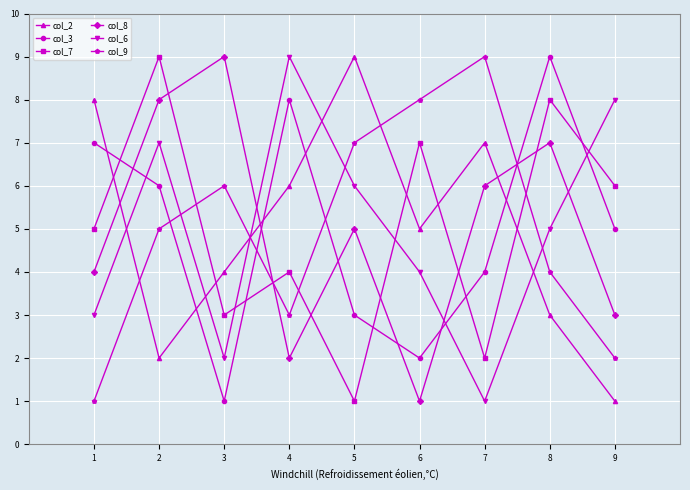

What is the average value of the col_2 series?

5